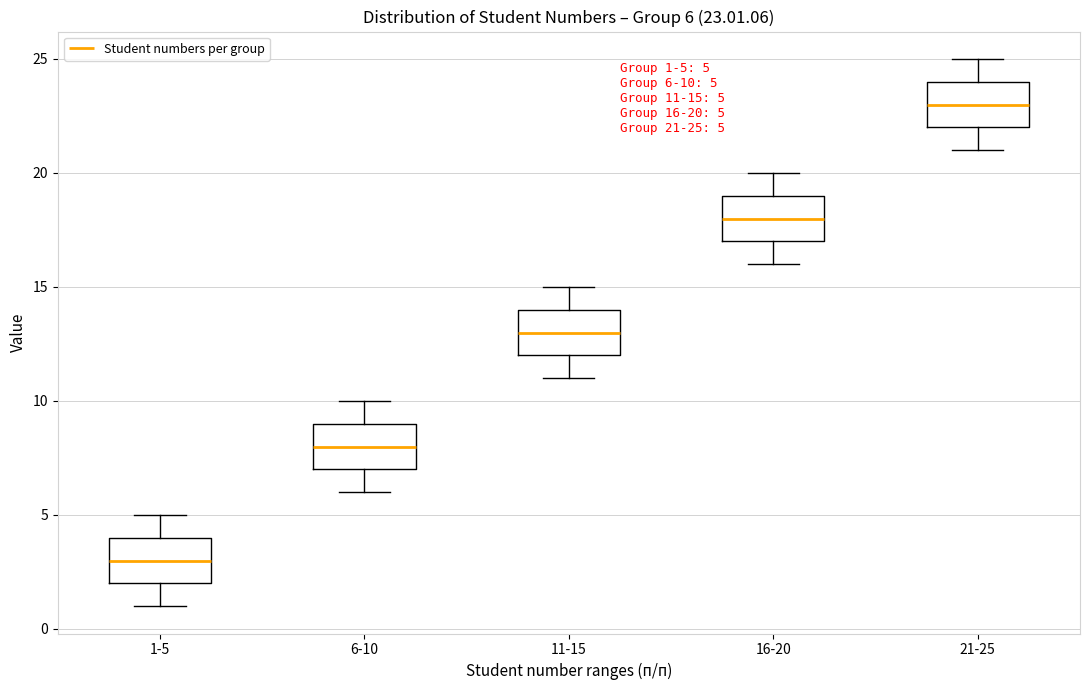

Which box's median line is the highest?

21-25